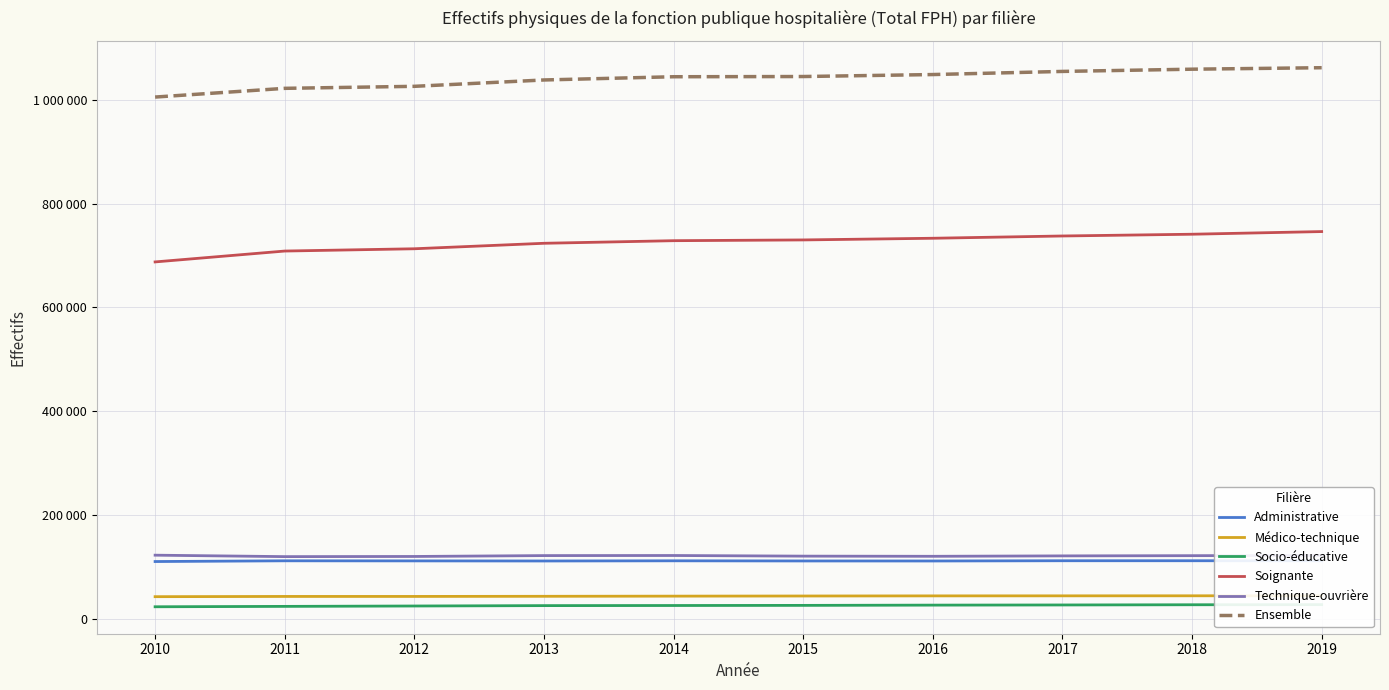

At which category does the chart reach its minimum across all series?

2010